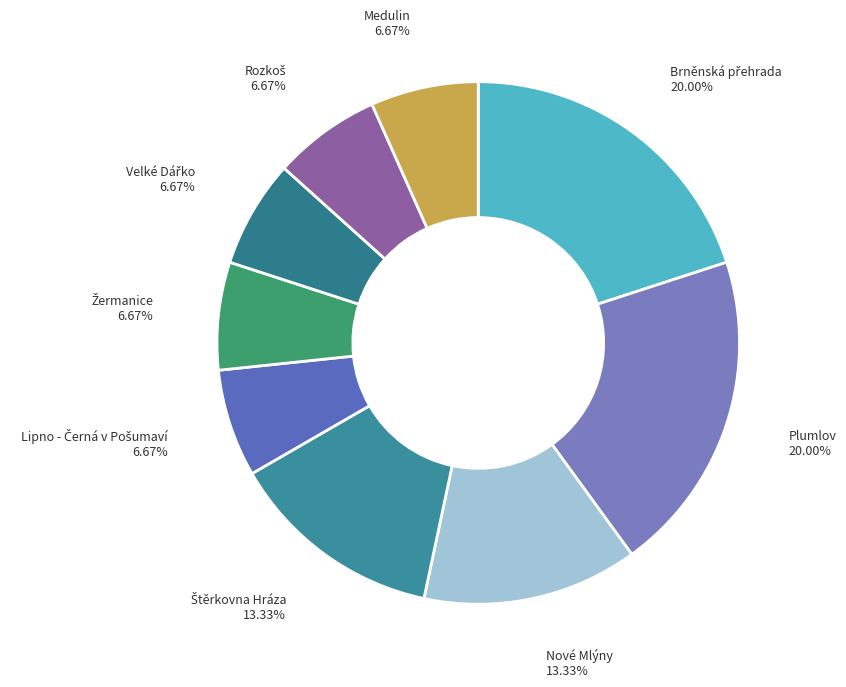

Is there a majority slice in this chart?

No